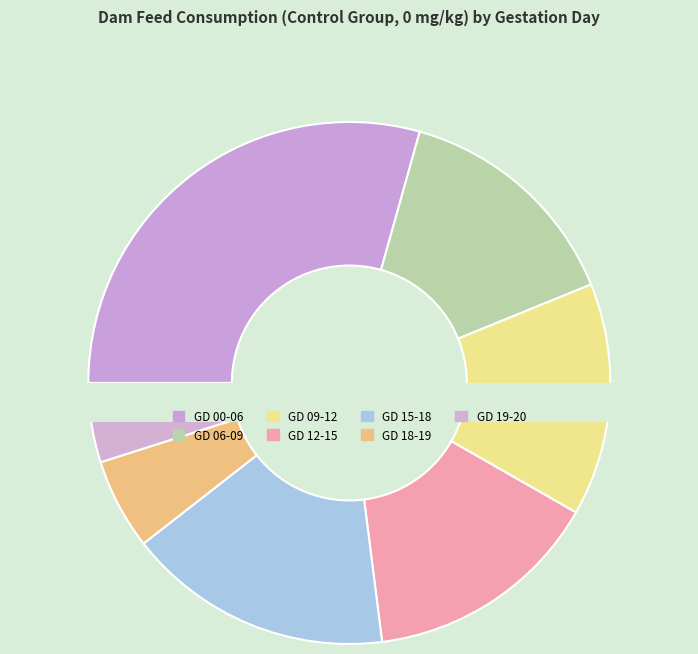

How many segments does this pie chart have?

7